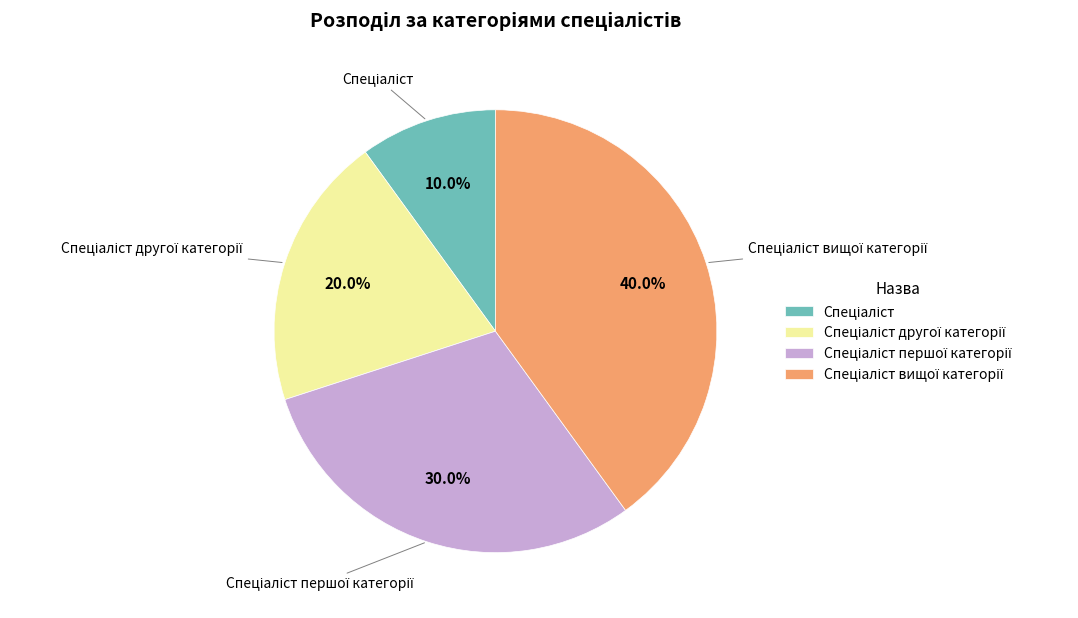

Is there a majority slice in this chart?

No